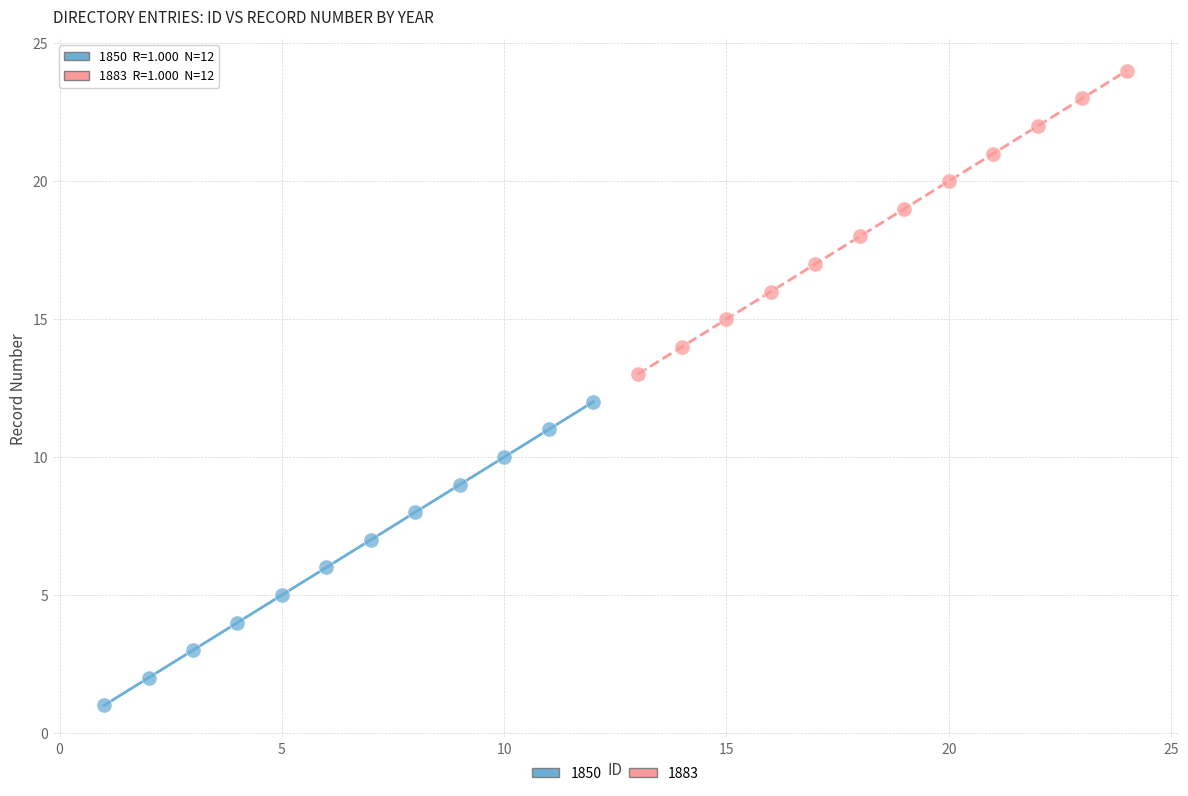

Which series contains the lowest Y value?

1850